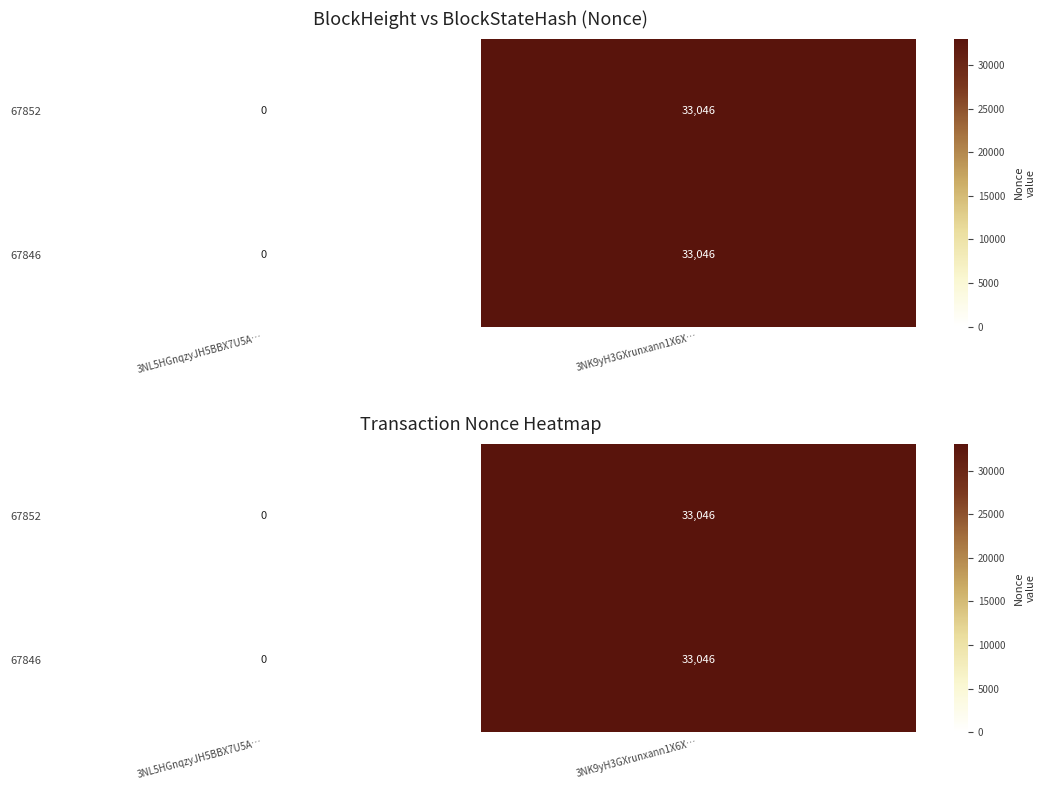

Rank the series at 3NK9yH3GXrunxann1X6X… from lowest to highest value.

67852, 67846